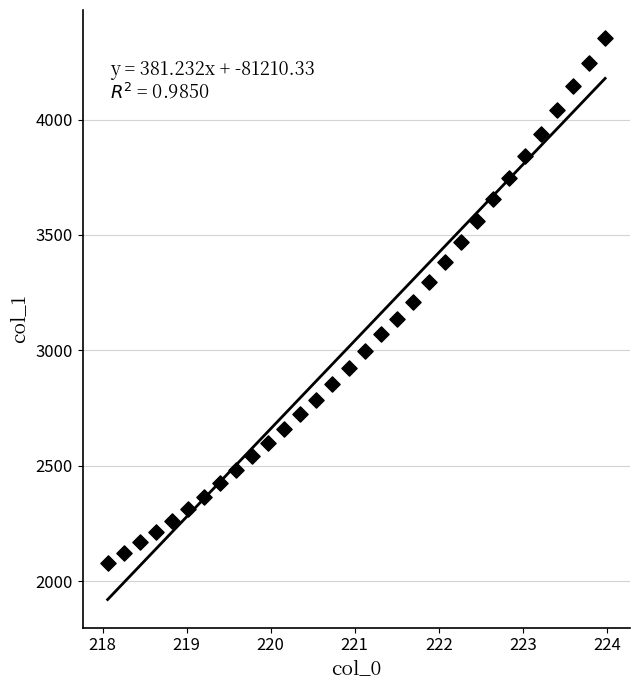

What is the range of Y values (max minus min)?

2274.0